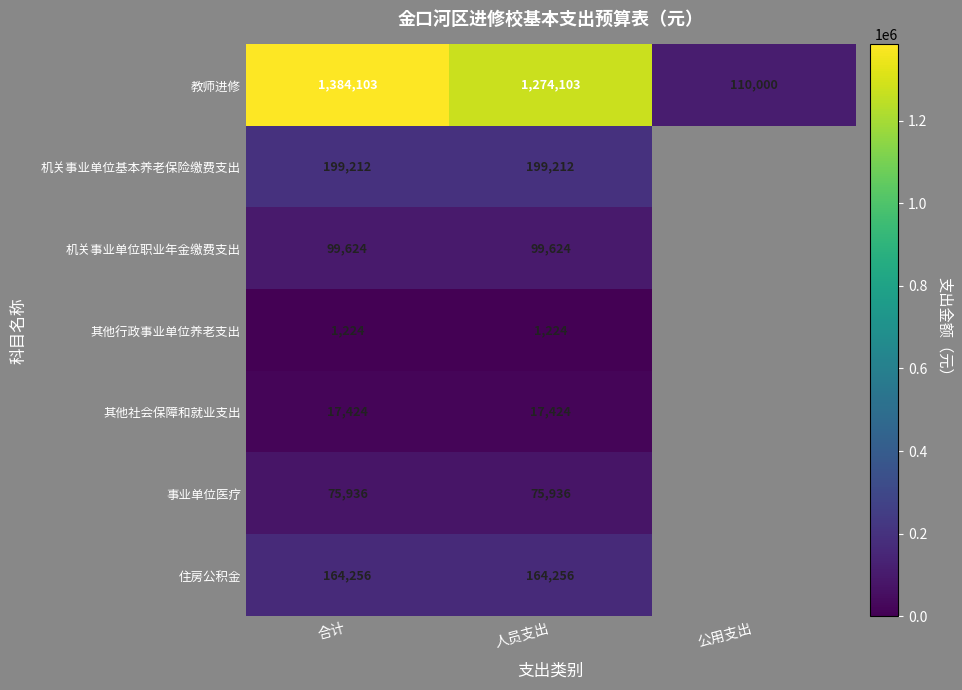

How many data points does each series have?

3